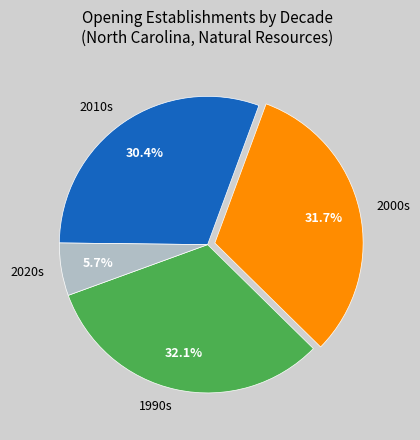

Is the sum of 2000s and 2020s greater than half?

No